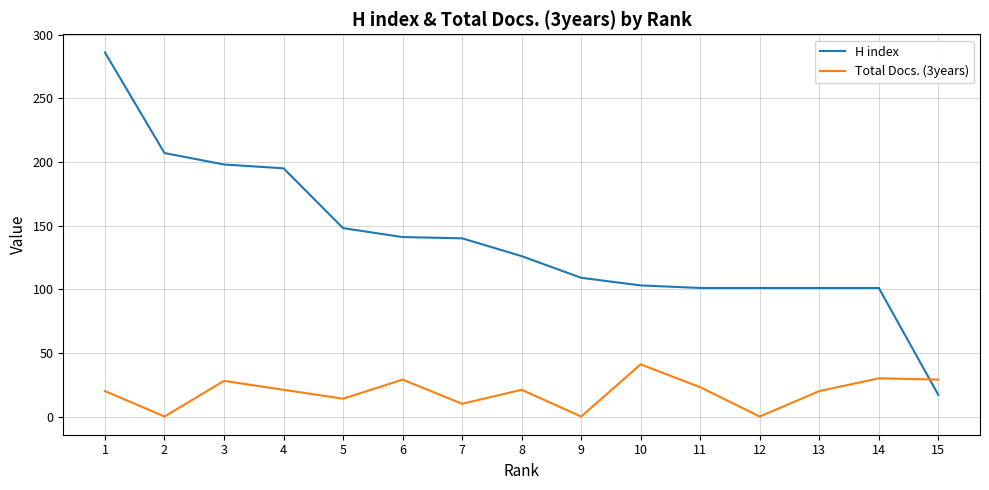

Is this an area chart (filled region under the line)?

No